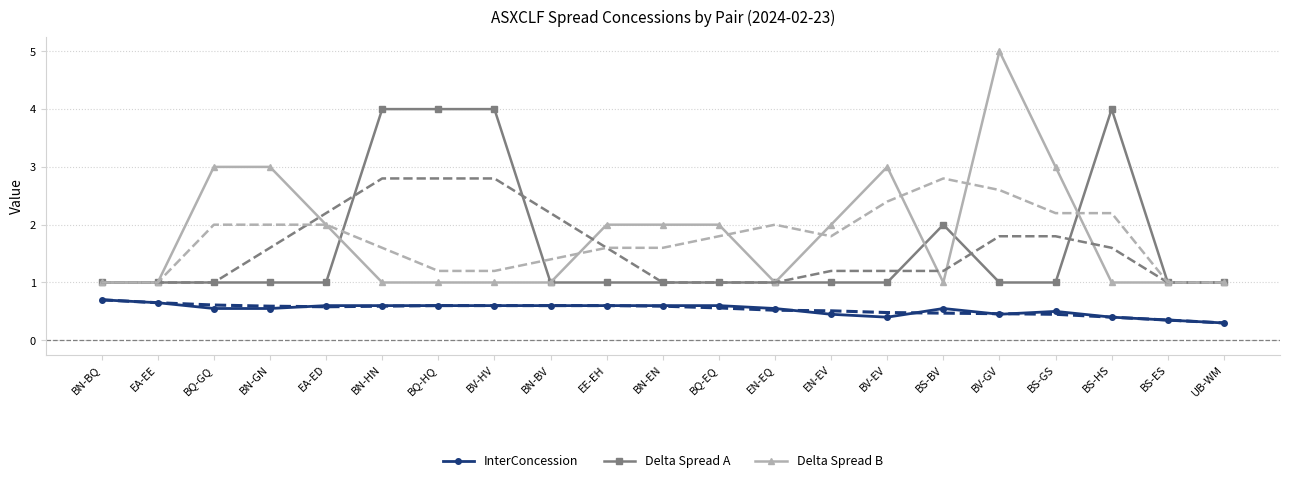

What is the label of the 15th point from the right?

BQ-HQ